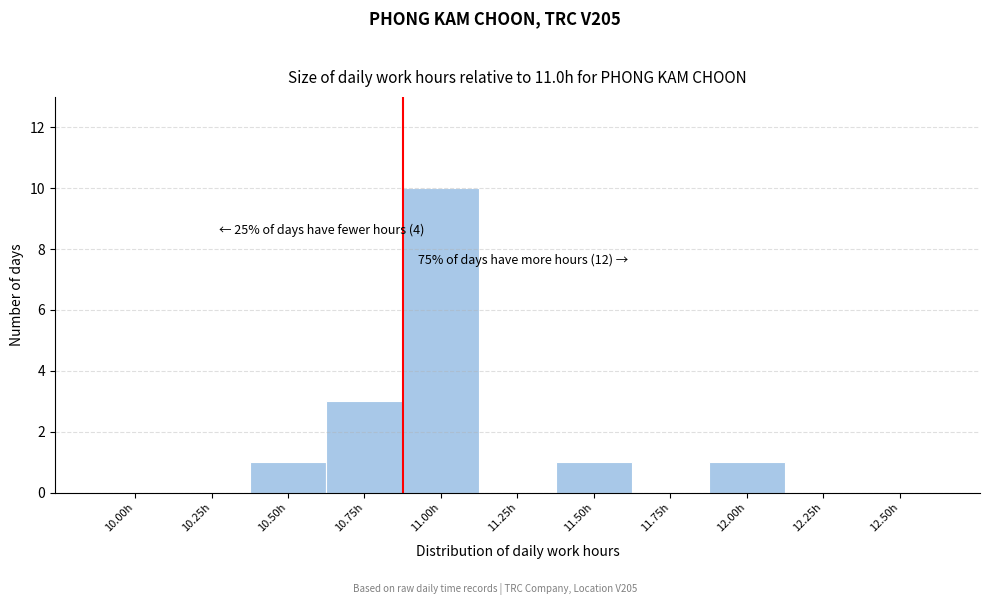

Reading left to right, extract all data points from this chart.

10.00h=0	10.25h=0	10.50h=1	10.75h=3	11.00h=10	11.25h=0	11.50h=1	11.75h=0	12.00h=1	12.25h=0	12.50h=0